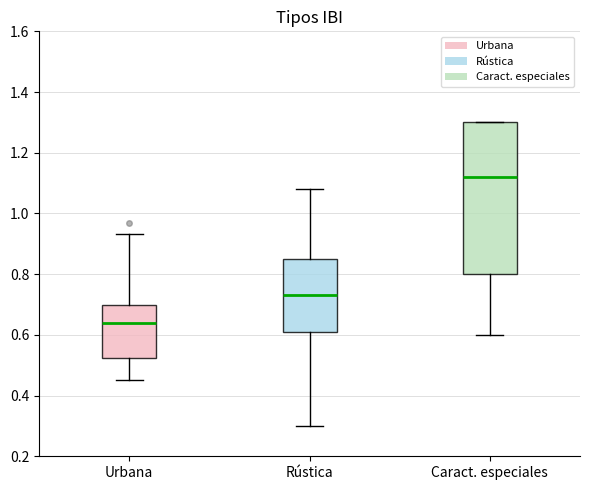

Reading left to right, read every box against the y-axis: the position of its median line, the range the box covers, and the ends of its whiskers. The values are not printed on the chart, so give them approximately, as read against the axis.

Urbana: median 0.64, box 0.52 to 0.70, whiskers 0.46 to 0.94
Rústica: median 0.74, box 0.62 to 0.86, whiskers 0.30 to 1.08
Caract. especiales: median 1.12, box 0.80 to 1.30, whiskers 0.60 to 1.30